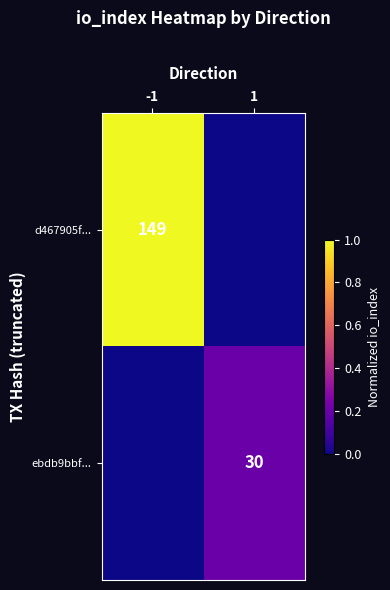

The d467905f... series shows 149 at -1. True or false?

True